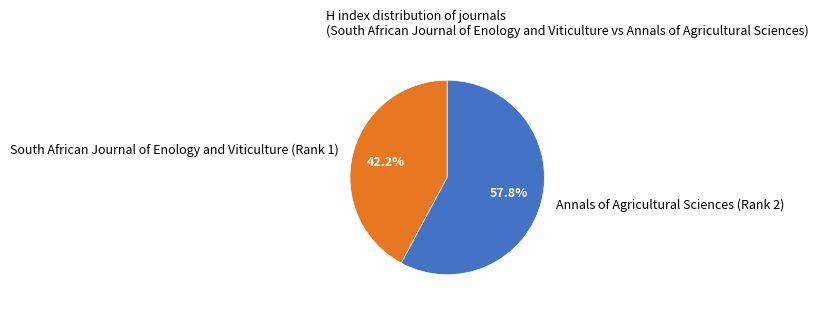

Which category accounts for the majority?

Annals of Agricultural Sciences (Rank 2)